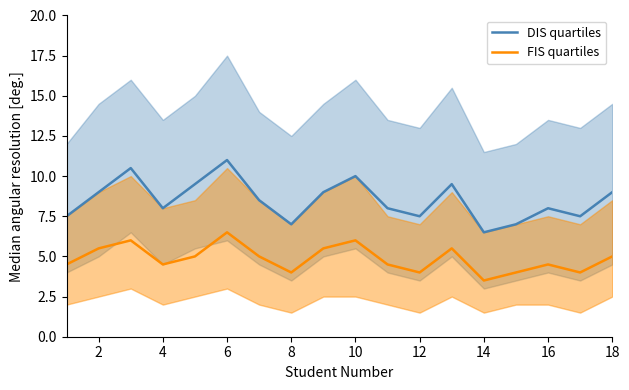

Is it true that FIS quartiles equals 7.5 at 12?

False